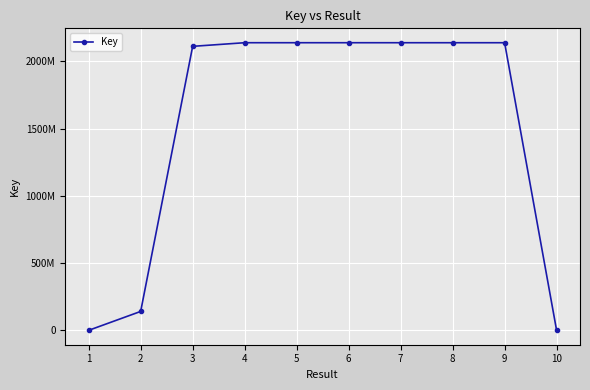

How many points are higher than both their immediate neighbors (excluding endpoints)?

3